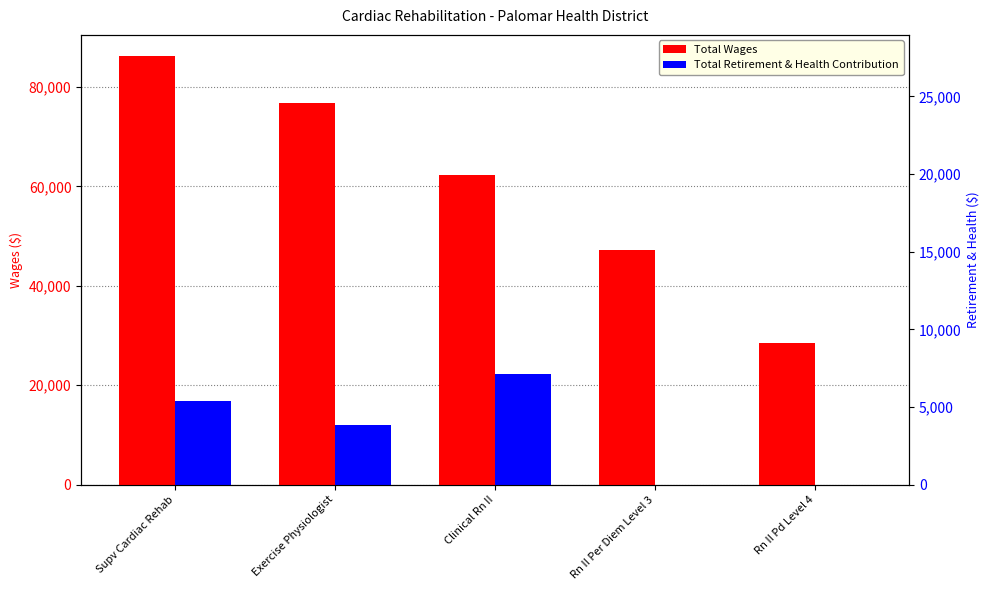

Reading left to right, extract all data points from this chart.

Total Wages: Supv Cardiac Rehab=86193	Exercise Physiologist=76794	Clinical Rn II=62406	Rn II Per Diem Level 3=47120	Rn II Pd Level 4=28418
Total Retirement & Health Contribution: Supv Cardiac Rehab=16811	Exercise Physiologist=12063	Clinical Rn II=22280	Rn II Per Diem Level 3=0	Rn II Pd Level 4=0